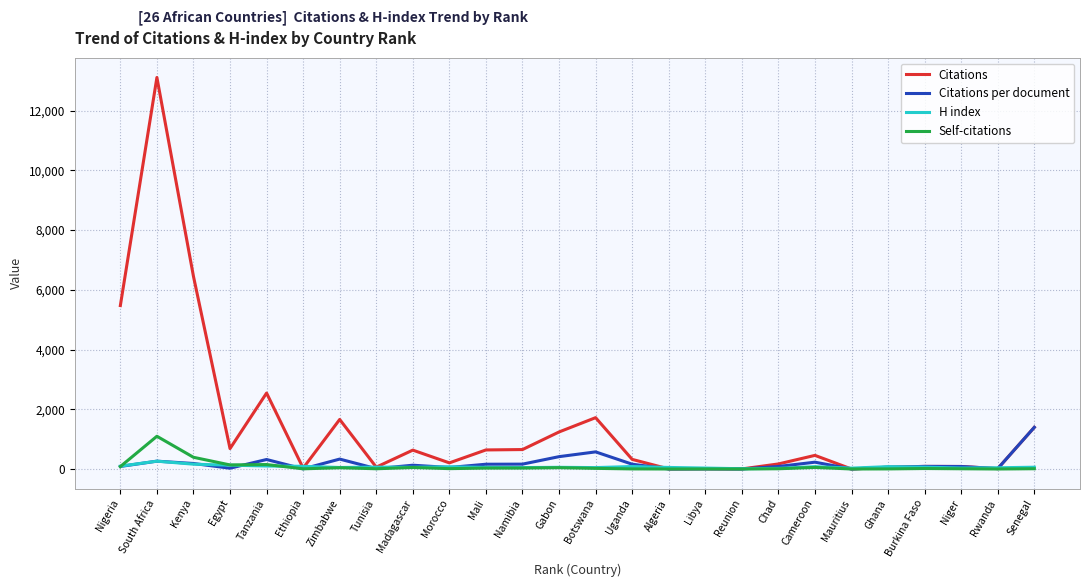

At which category is the sum across all series the highest?

South Africa